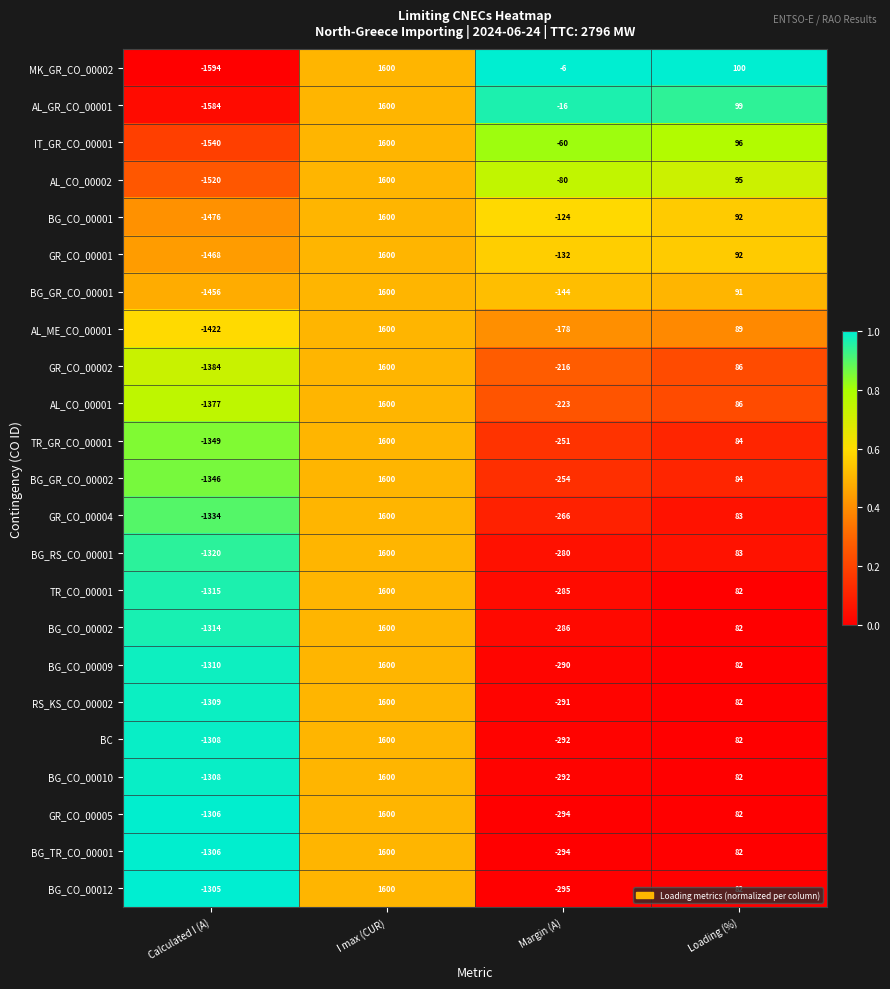

How many categories are shown in the chart?

4